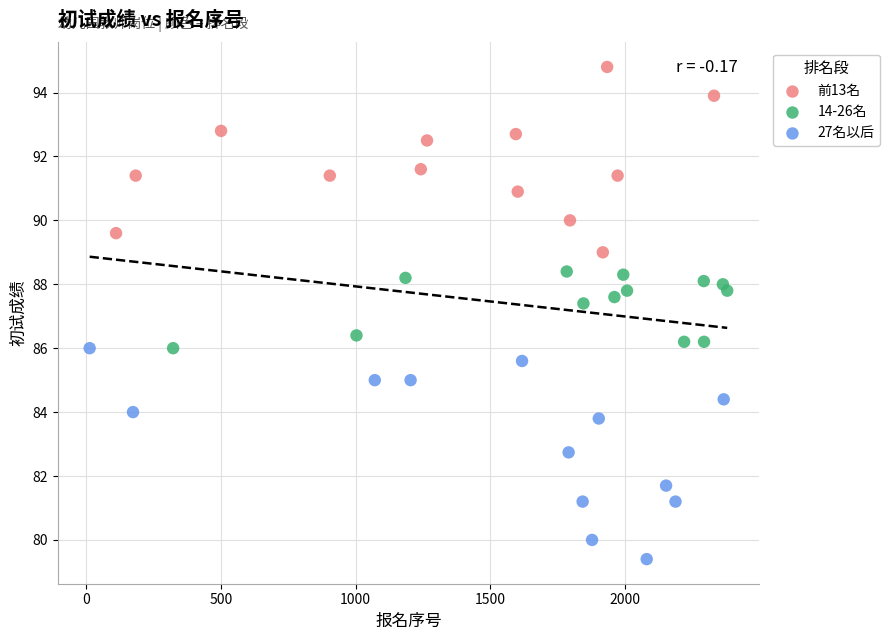

Which series contains the lowest Y value?

27名以后